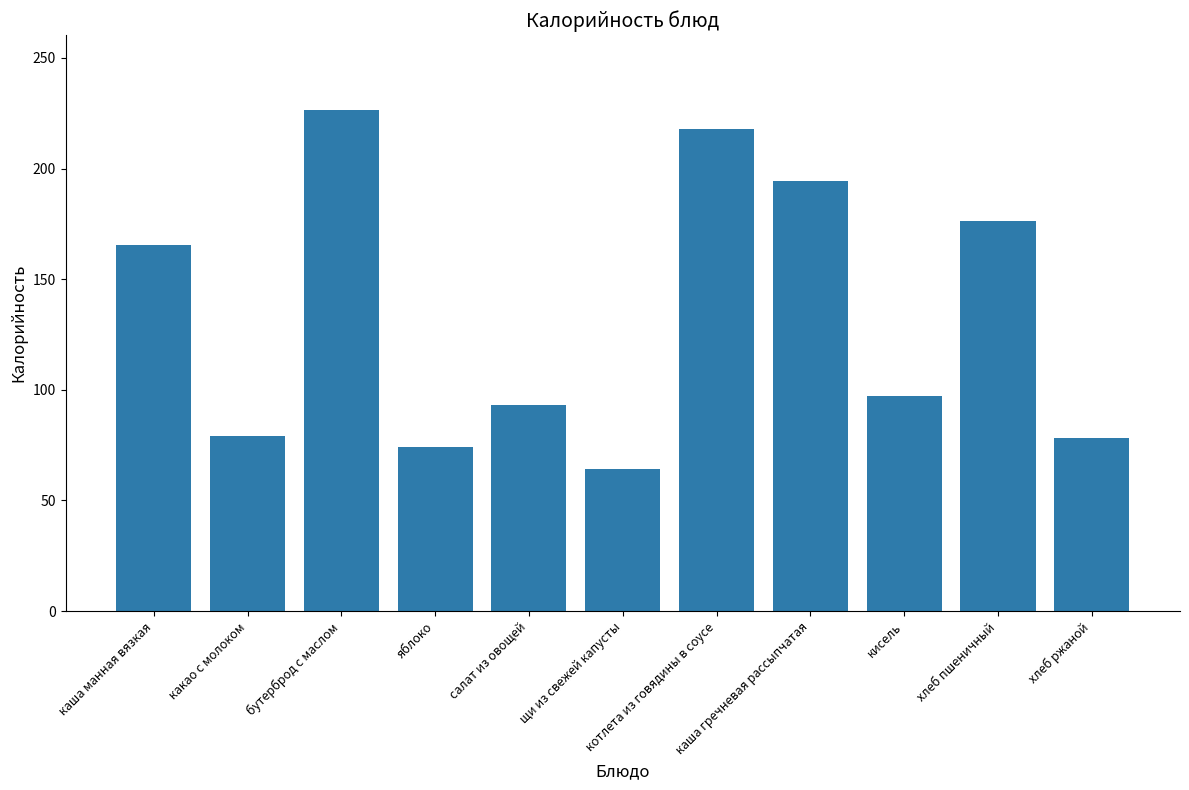

Between яблоко and салат из овощей, which is larger?

салат из овощей